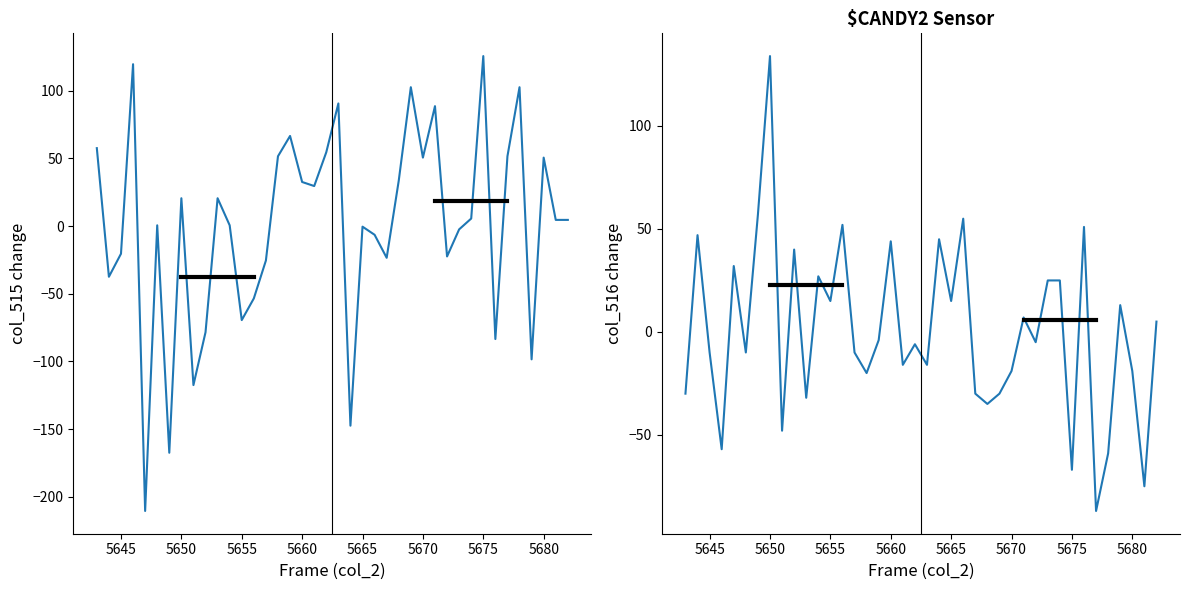

How many interior local valleys does the col_515 series have?

12